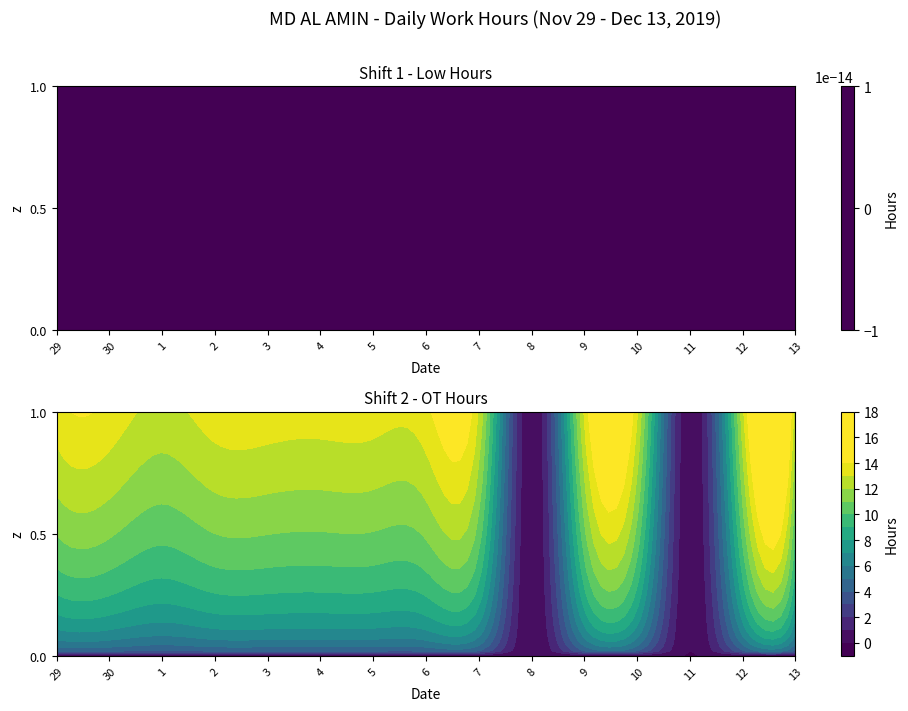

At which category is the sum across all series the highest?

1